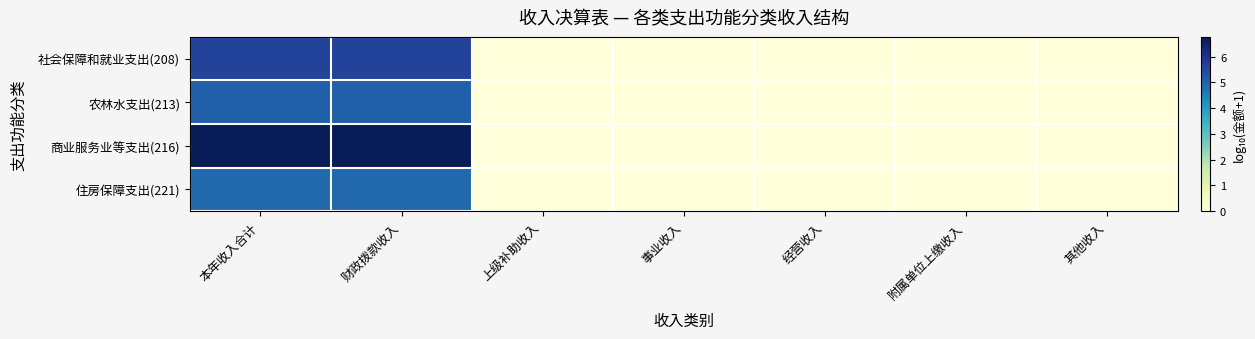

Reading right to left, extract all data points from this chart.

社会保障和就业支出(208): 其他收入=0.0	附属单位上缴收入=0.0	经营收入=0.0	事业收入=0.0	上级补助收入=0.0	财政拨款收入=5.6	本年收入合计=5.6
农林水支出(213): 其他收入=0.0	附属单位上缴收入=0.0	经营收入=0.0	事业收入=0.0	上级补助收入=0.0	财政拨款收入=5.0	本年收入合计=5.0
商业服务业等支出(216): 其他收入=0.0	附属单位上缴收入=0.0	经营收入=0.0	事业收入=0.0	上级补助收入=0.0	财政拨款收入=6.8	本年收入合计=6.8
住房保障支出(221): 其他收入=0.0	附属单位上缴收入=0.0	经营收入=0.0	事业收入=0.0	上级补助收入=0.0	财政拨款收入=4.9	本年收入合计=4.9